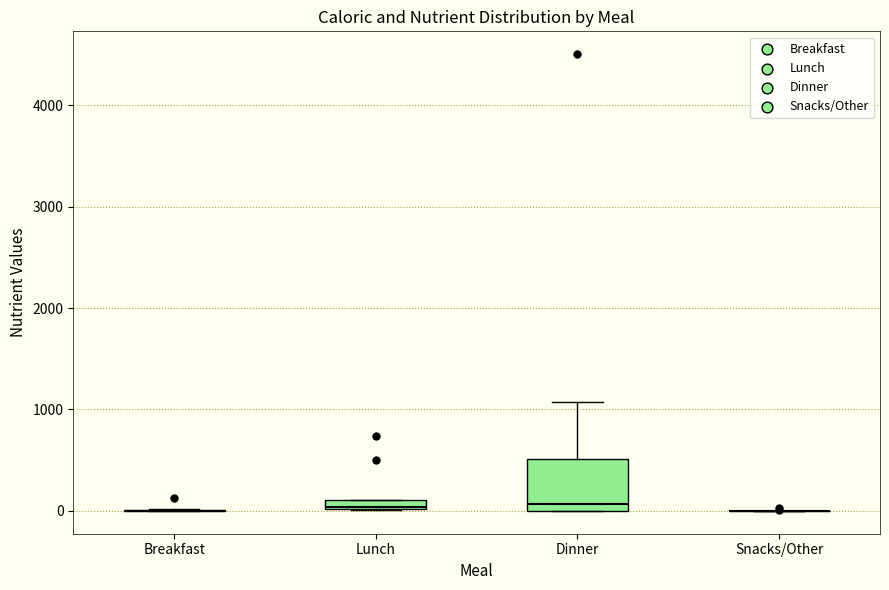

Which box is the tallest, from its lower edge to its upper edge?

Dinner